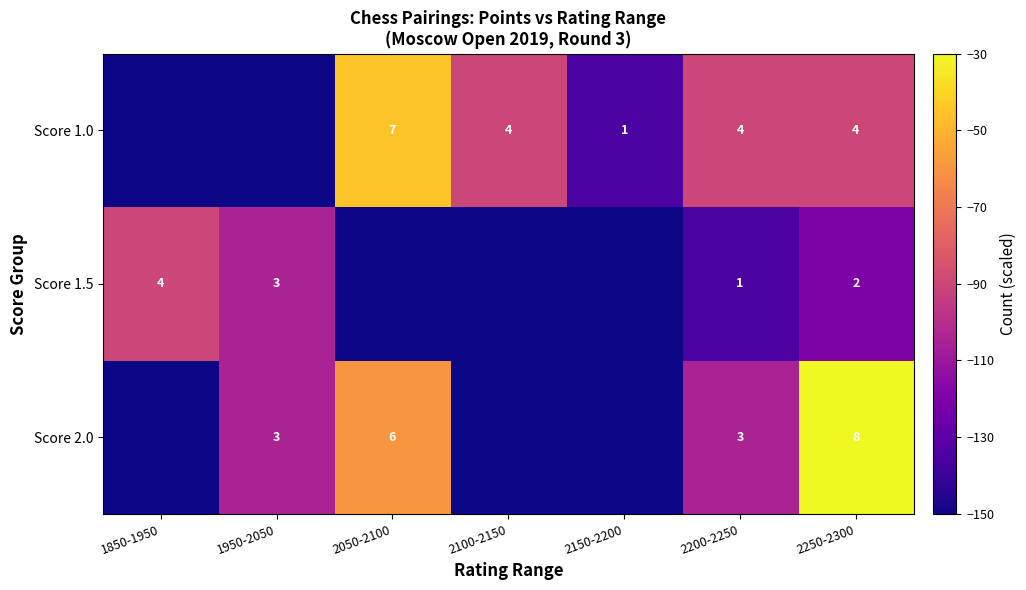

Is the value of Score 1.0 at 2050-2100 greater than the value of Score 2.0 at 2050-2100?

Yes